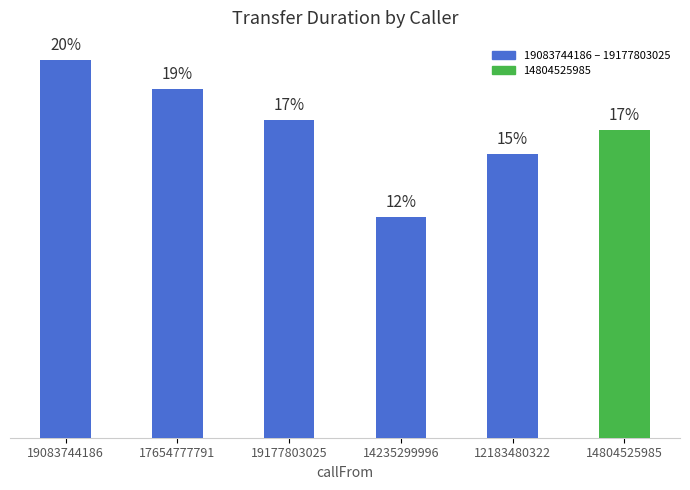

The chart shows a value of 43 at 19083744186. True or false?

False